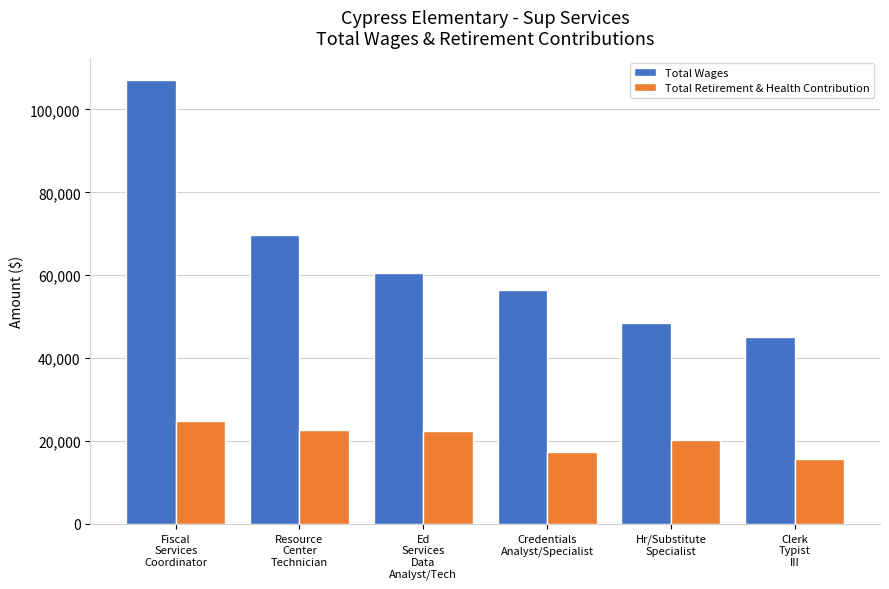

What is the label of the 3rd bar from the right?

Credentials
Analyst/Specialist